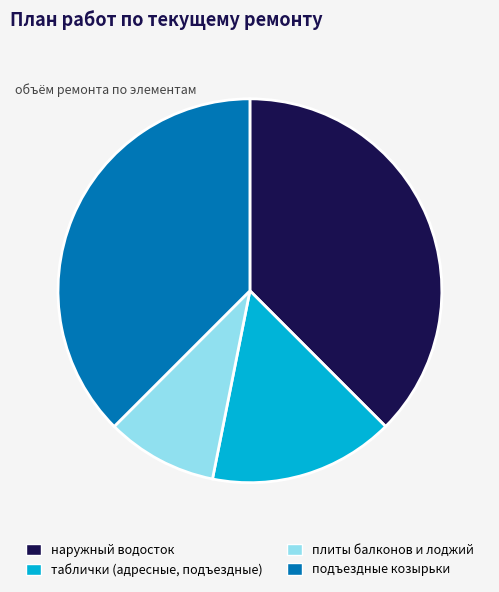

Which has a higher value, плиты балконов и лоджий or таблички (адресные, подъездные)?

таблички (адресные, подъездные)